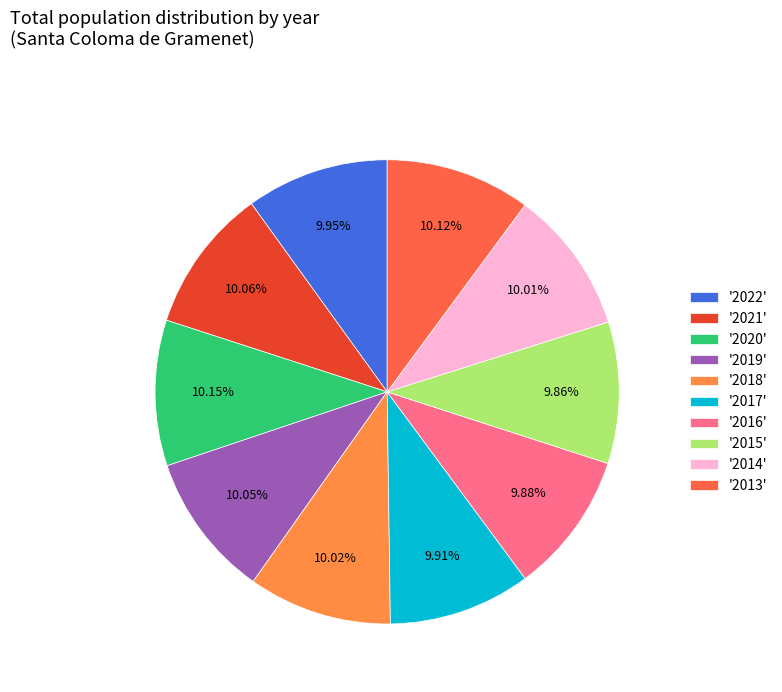

Is the sum of '2021' and '2015' greater than half?

No